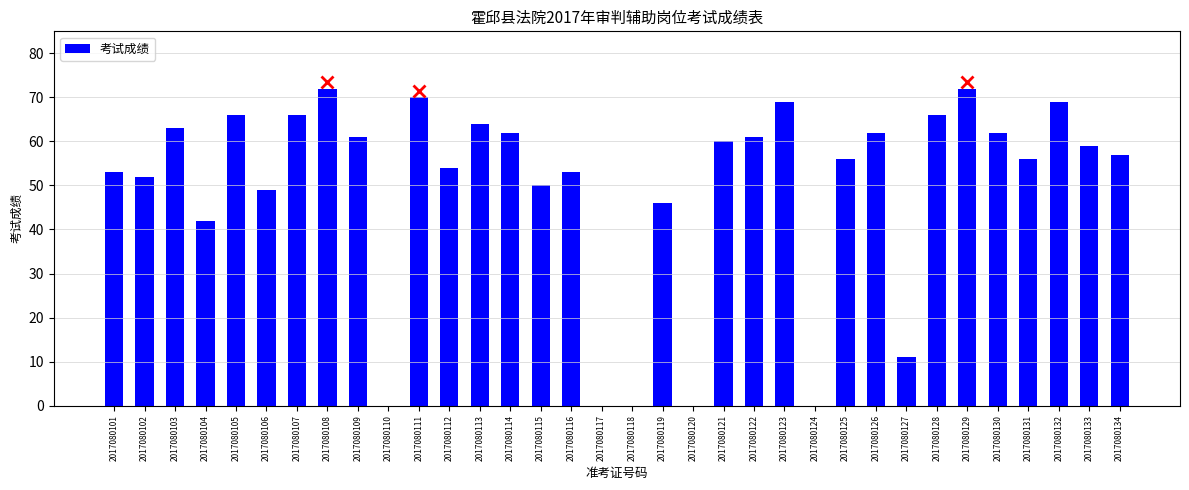

Where is the data nearest to the value 36?

2017080104